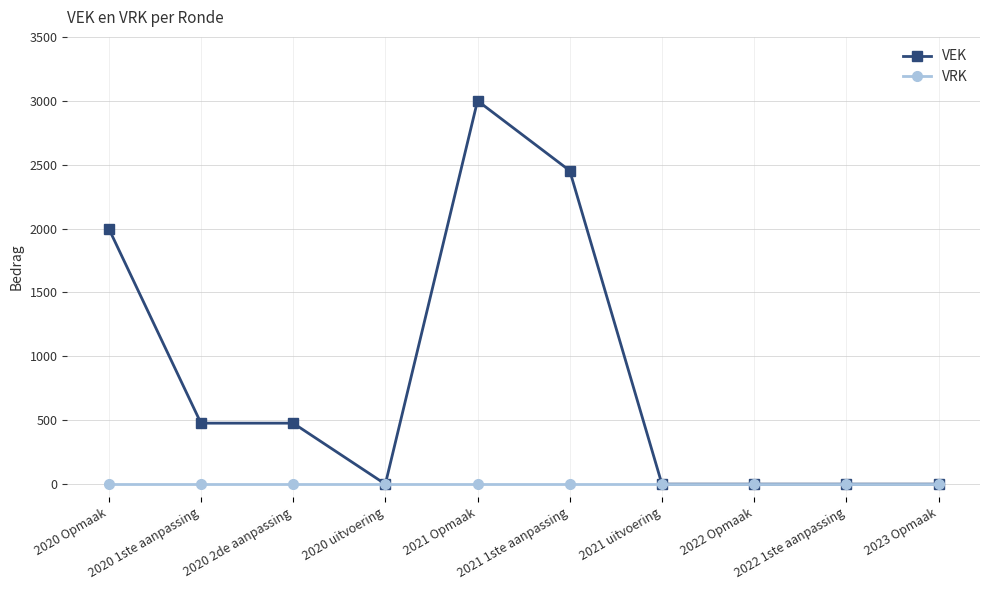

Rank the series by their maximum value, from highest to lowest.

VEK, VRK